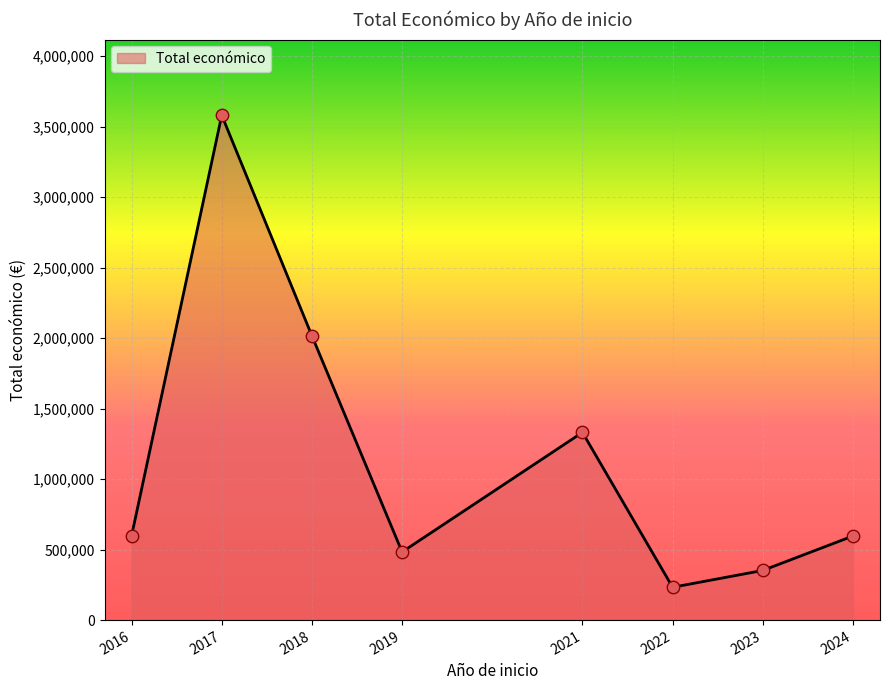

Is it true that the value at 2017 is 891004?

False